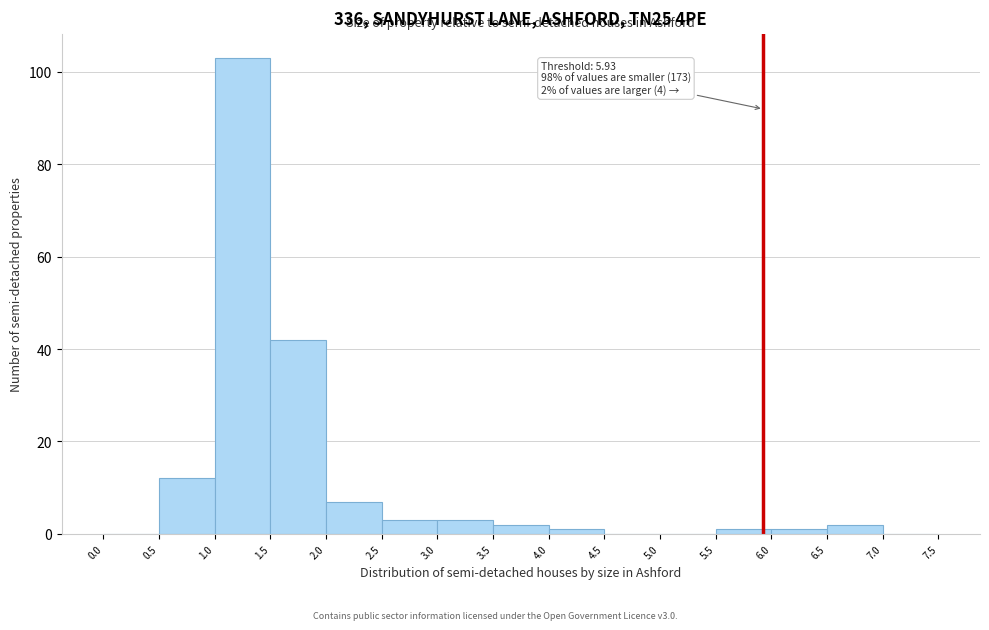

Over which range of the x-axis is the bar tallest?

1.0 to 1.5